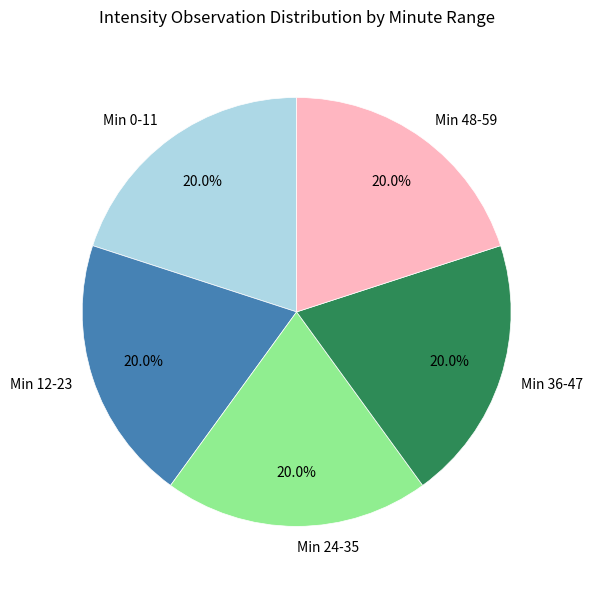

Approximately how many times larger is the value at Min 12-23 compared to Min 36-47?

1.0